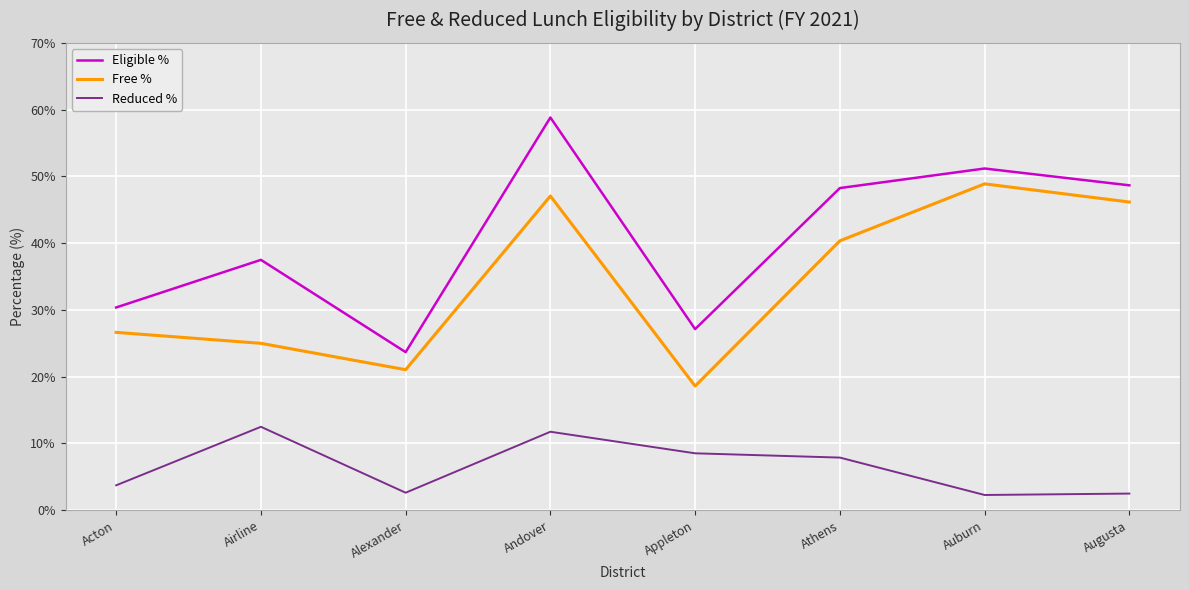

In Free %, how many points are lower than both neighbors (excluding endpoints)?

2